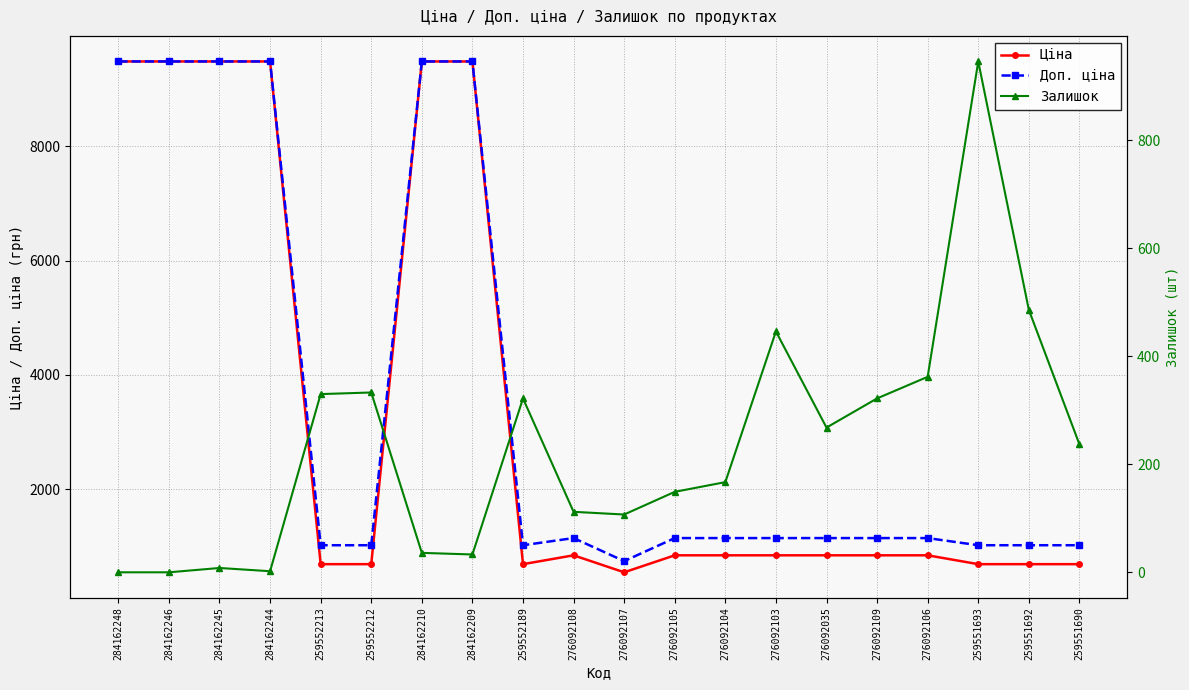

How many times do Залишок and Ціна cross each other?

2